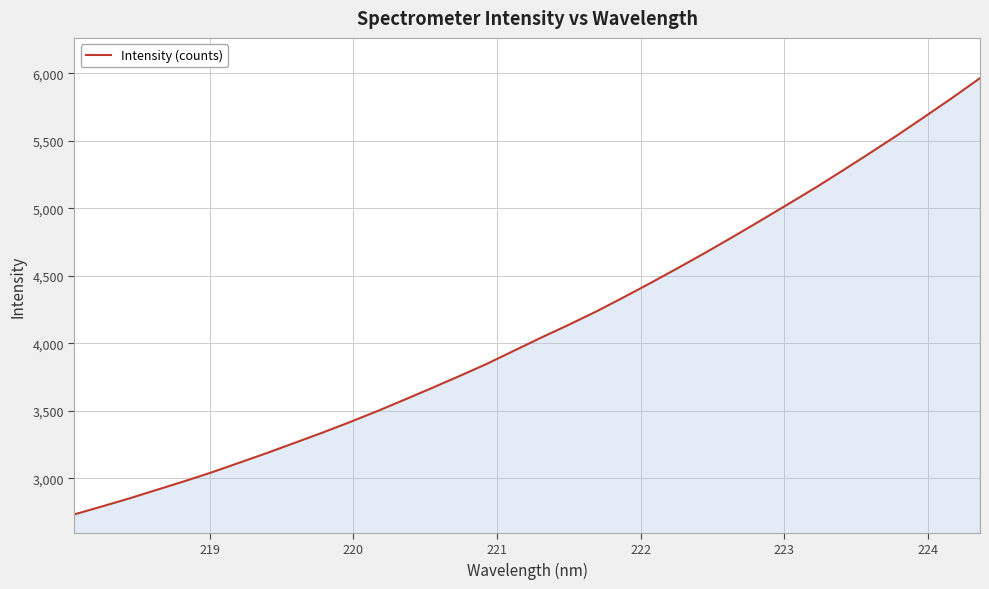

What is the maximum value shown in the chart?

5964.2